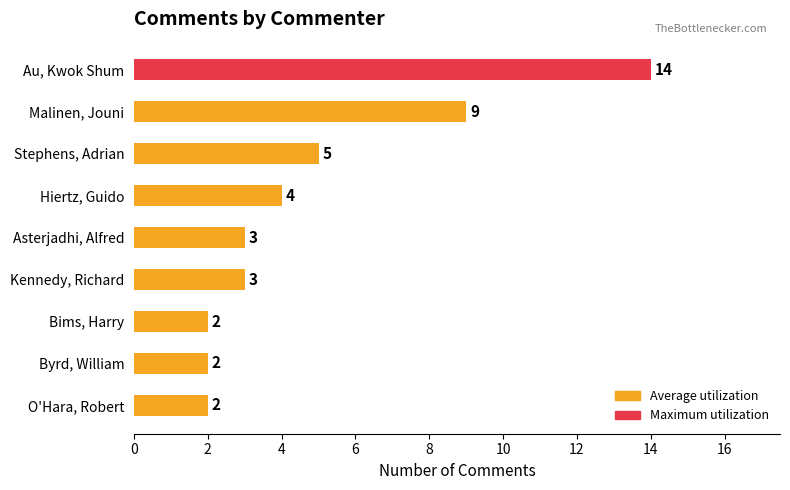

What is the label of the 2nd bar from the bottom?

Byrd, William